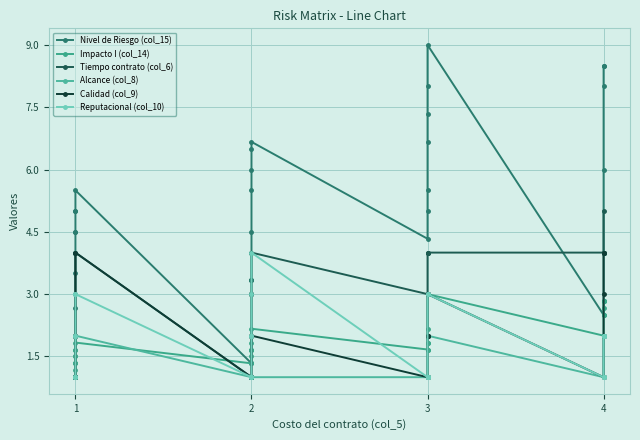

What are all the series names shown in the legend?

Nivel de Riesgo (col_15), Impacto I (col_14), Tiempo contrato (col_6), Alcance (col_8), Calidad (col_9), Reputacional (col_10)